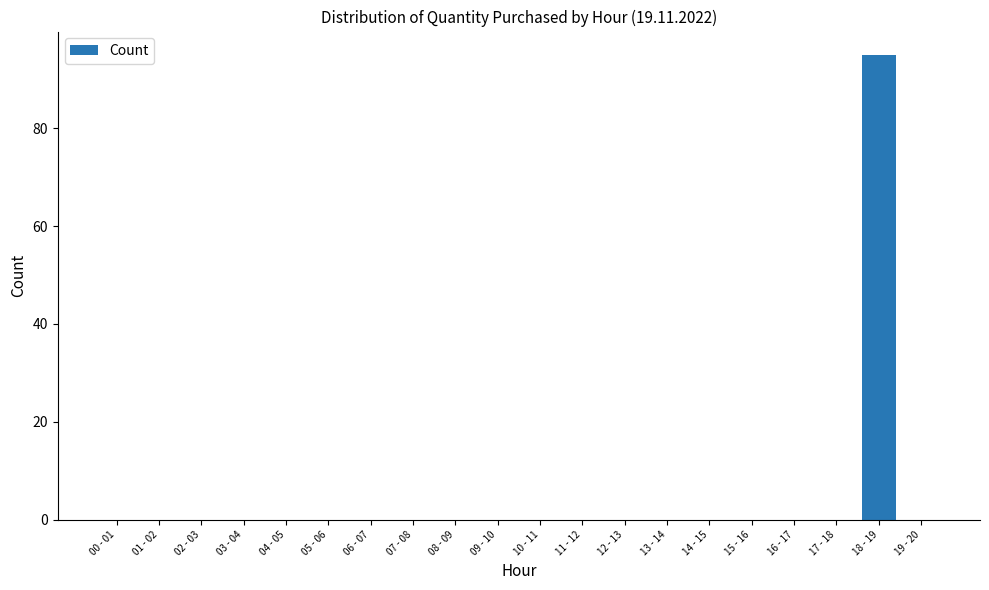

What is the sum of all values?

95